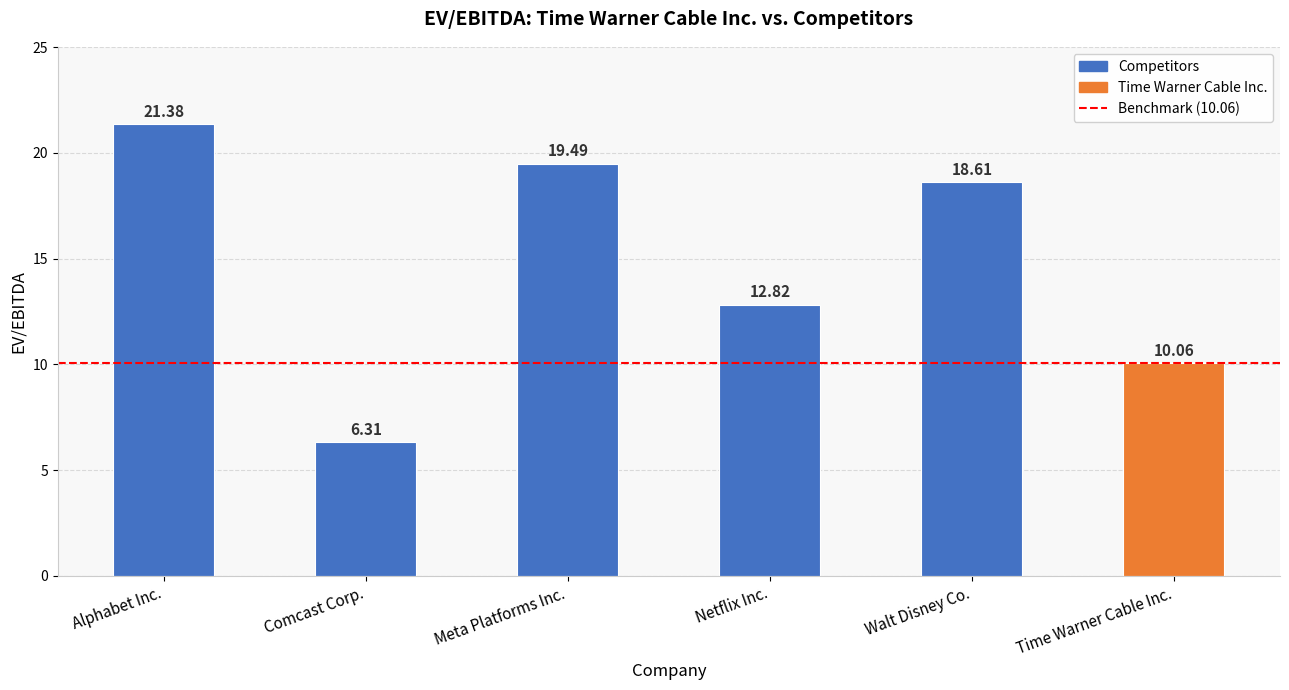

Are the bars grouped side by side (vs. stacked)?

No